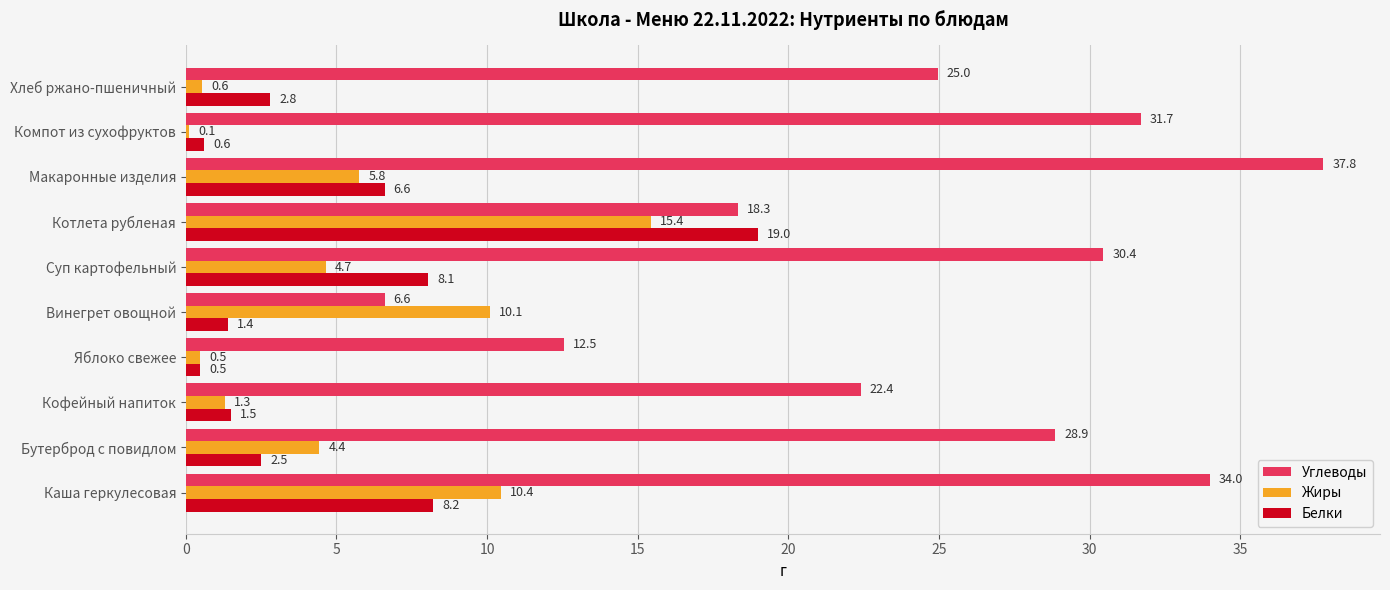

At which label is Углеводы closest to 22?

Кофейный напиток